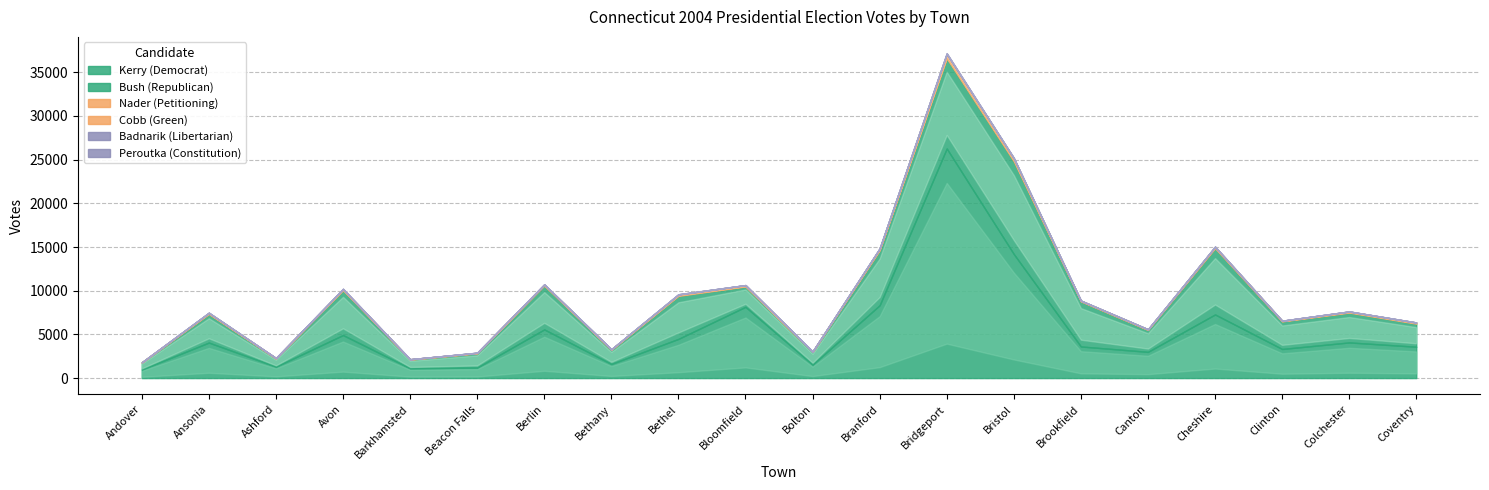

What is the difference between the maximum and minimum values in the Kerry (Democrat) series?

25300